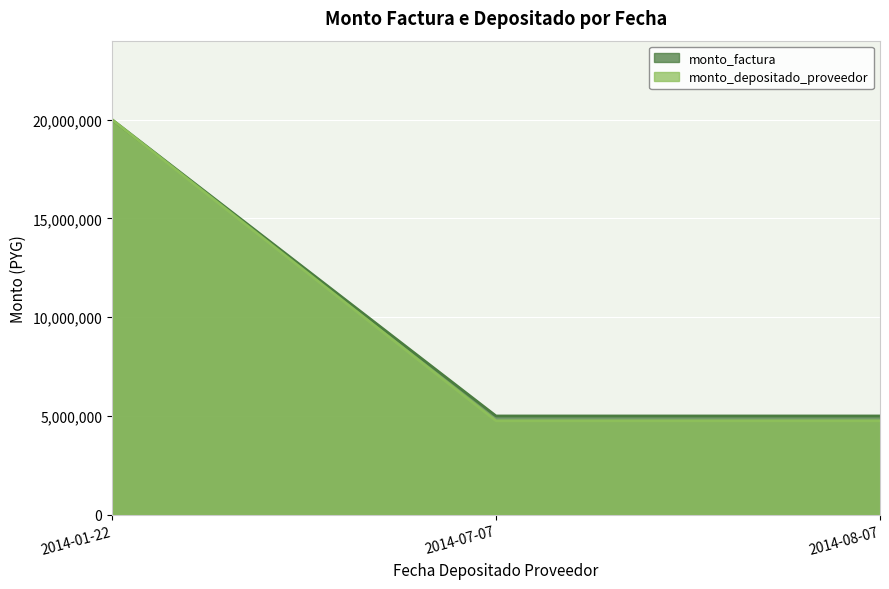

What is the difference between the maximum and minimum values in the monto_factura series?

15000000